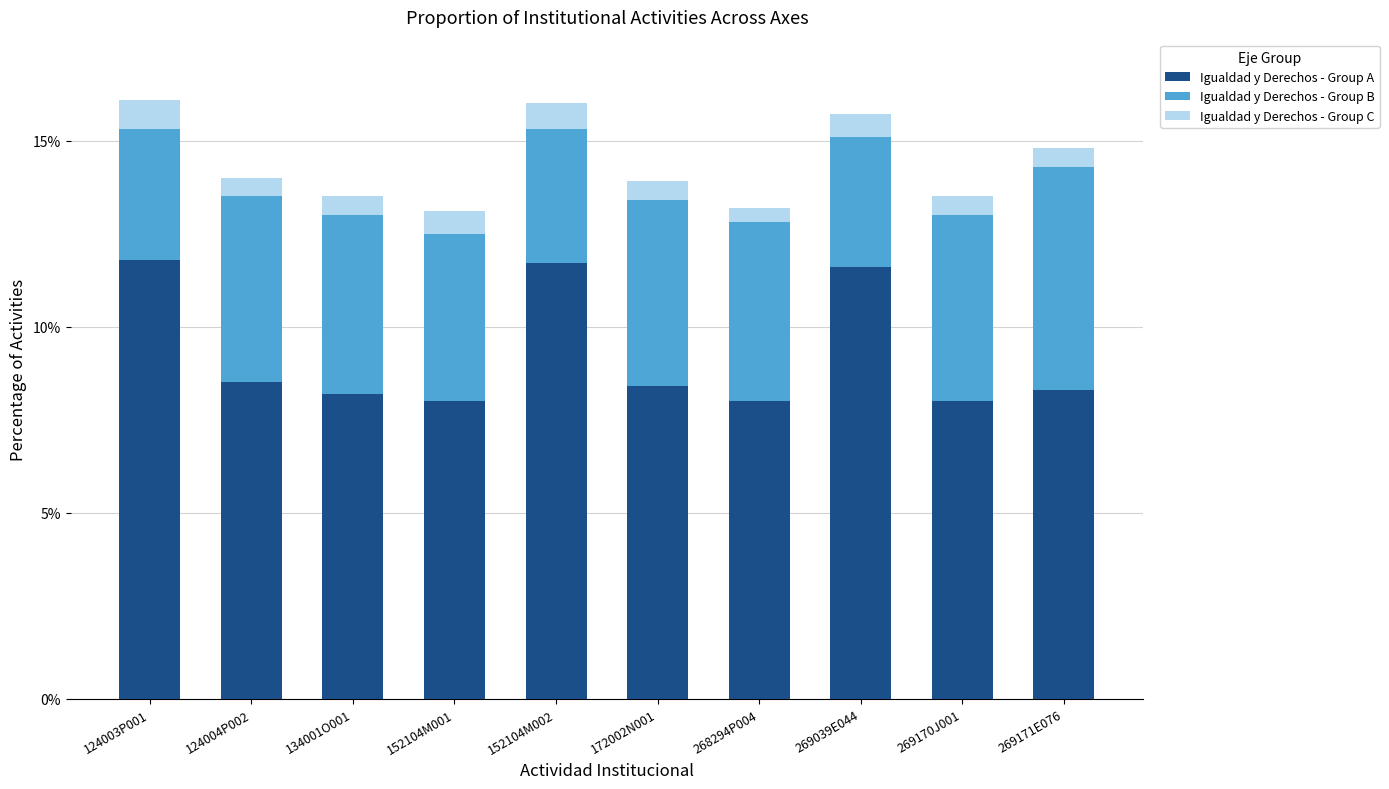

What is the value of the Igualdad y Derechos - Group A bar at the 4th from the left?

8.0